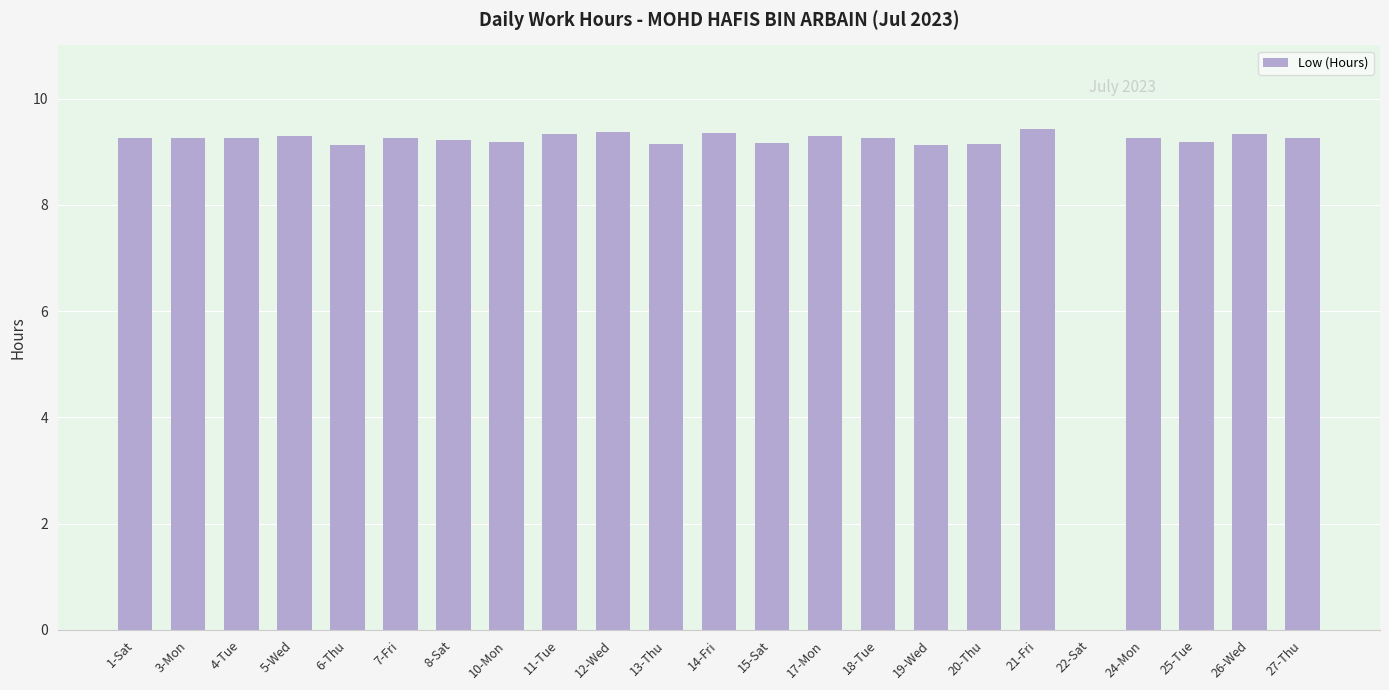

What is the maximum value shown in the chart?

9.4